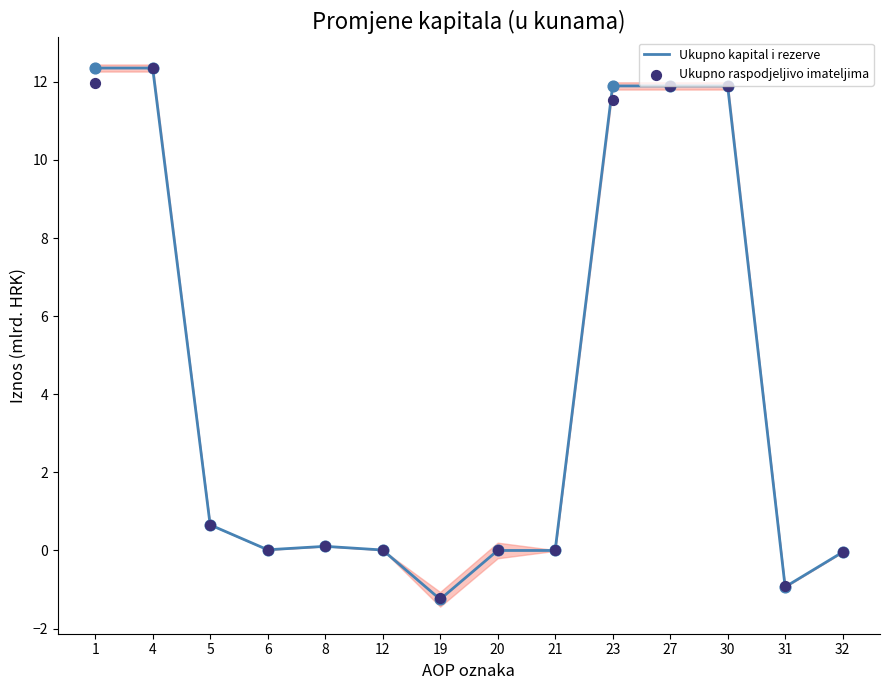

At which category is the sum across all series the highest?

4